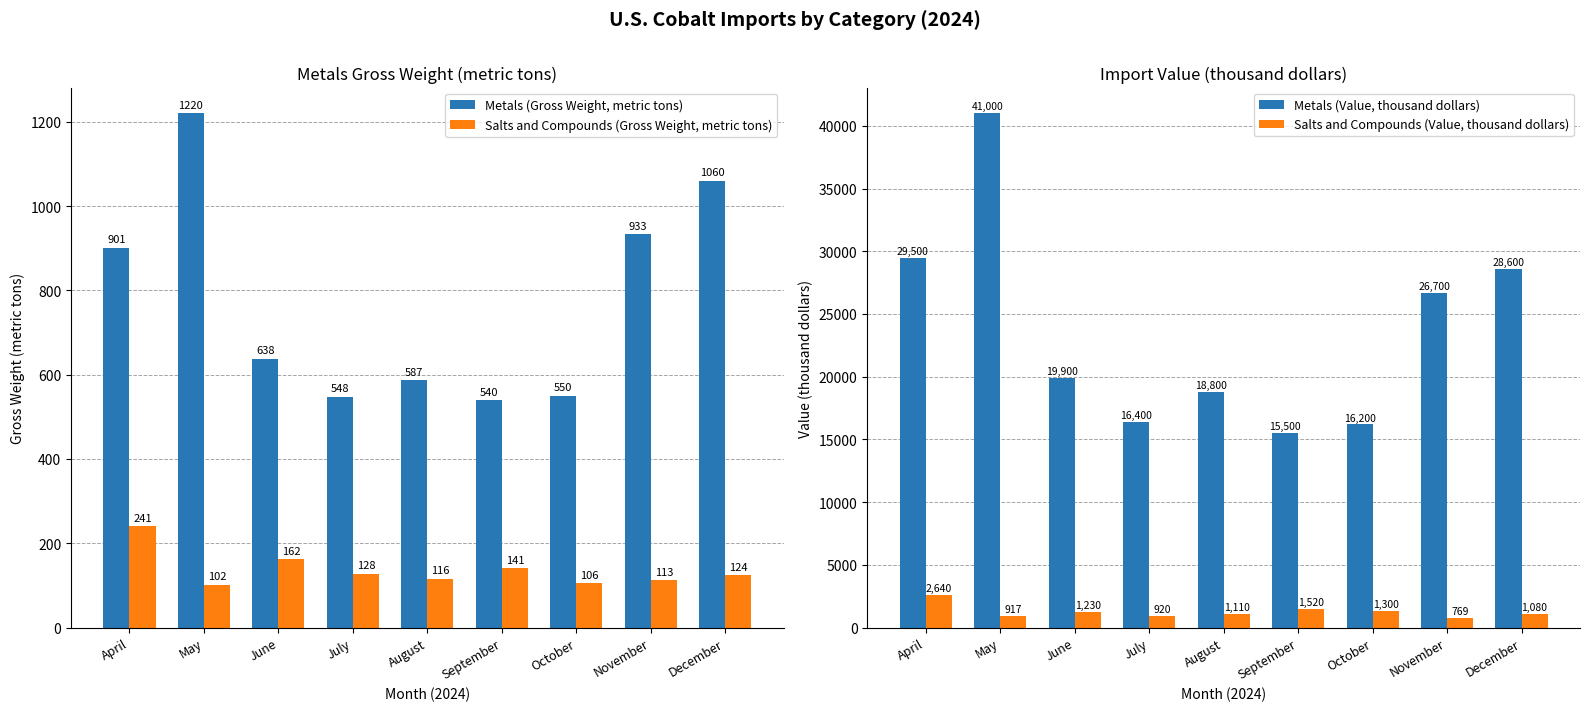

What is the average value of the Salts and Compounds (Value, thousand dollars) series?

1276